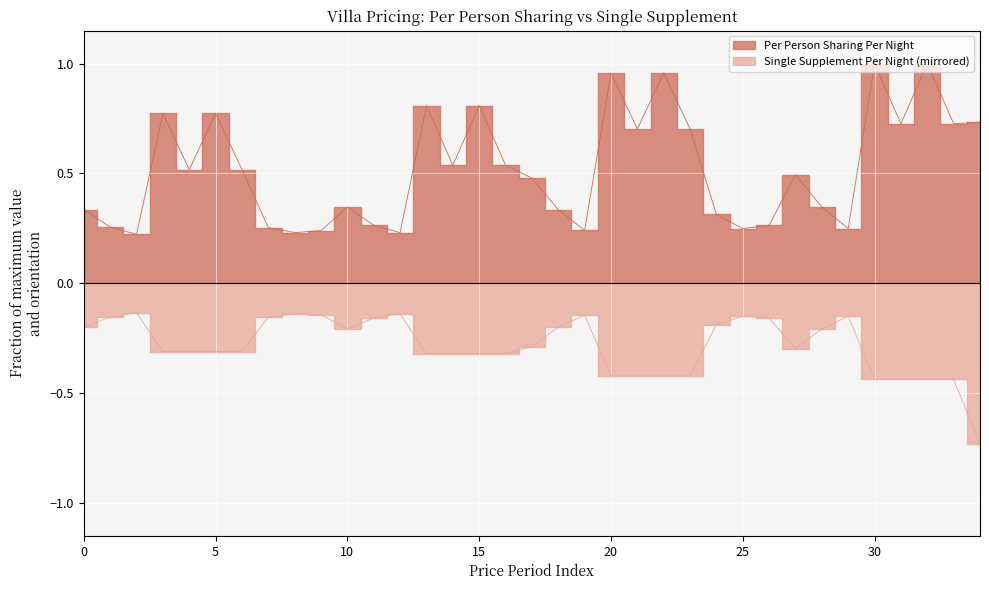

How many series are shown in this chart?

2